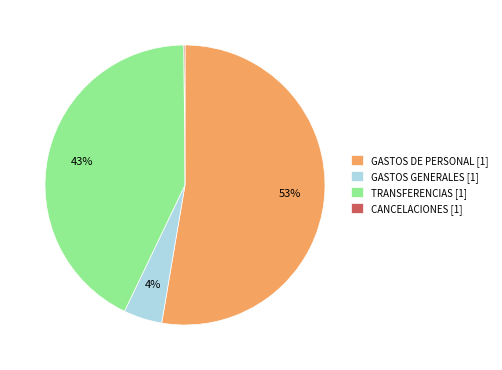

Which category has the biggest portion of the pie?

GASTOS DE PERSONAL